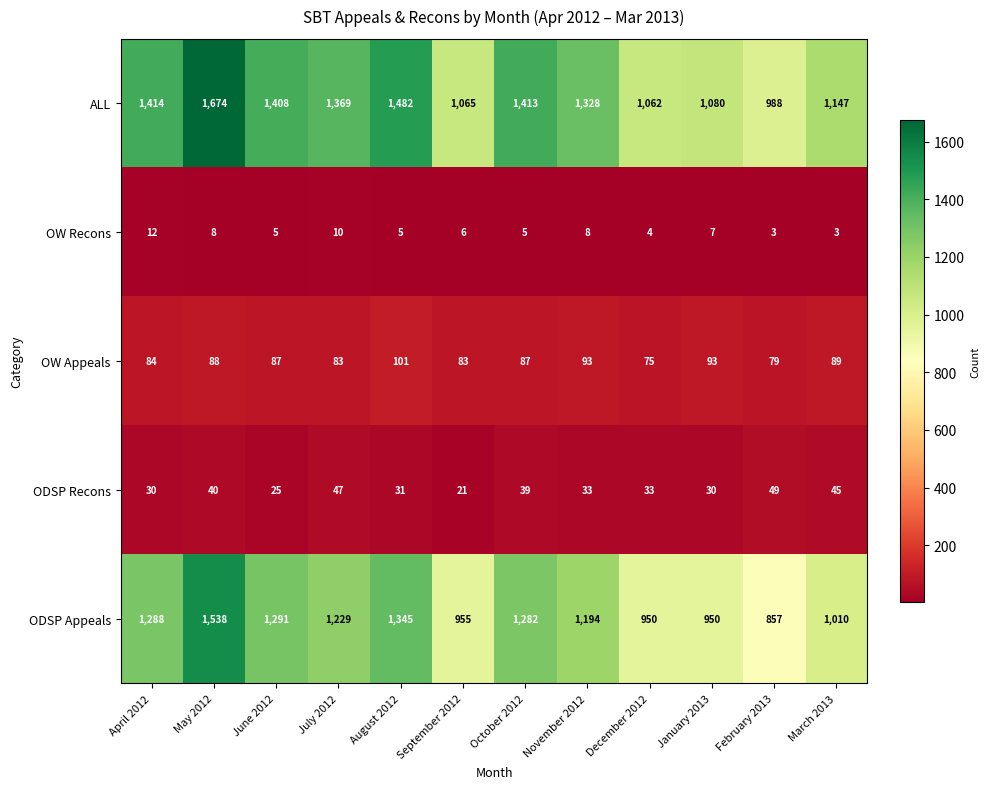

Which series has the largest range (max minus min)?

ALL